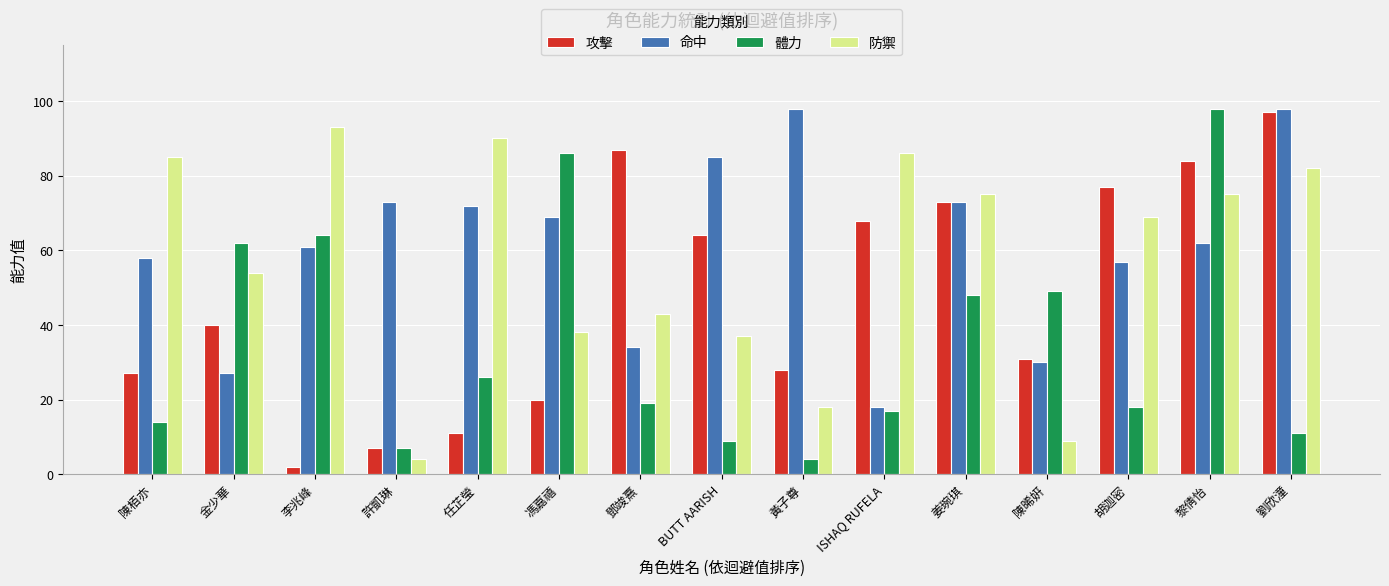

What is the average value of the 命中 series?

61